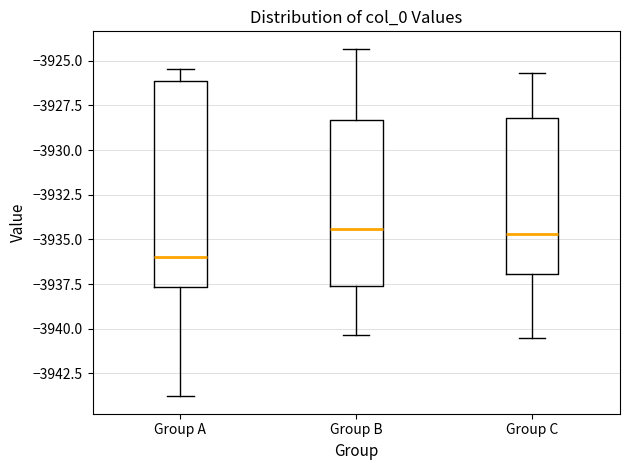

Where is the upper edge of the box for Group A on the y-axis? The values are not printed on the chart, so give them approximately, as read against the axis.

-3926.0